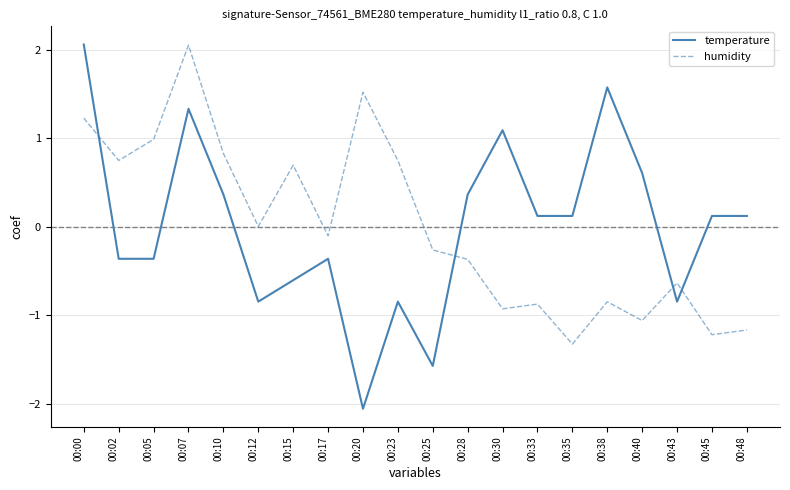

What is the difference between the highest and lowest values at 00:15?

1.3